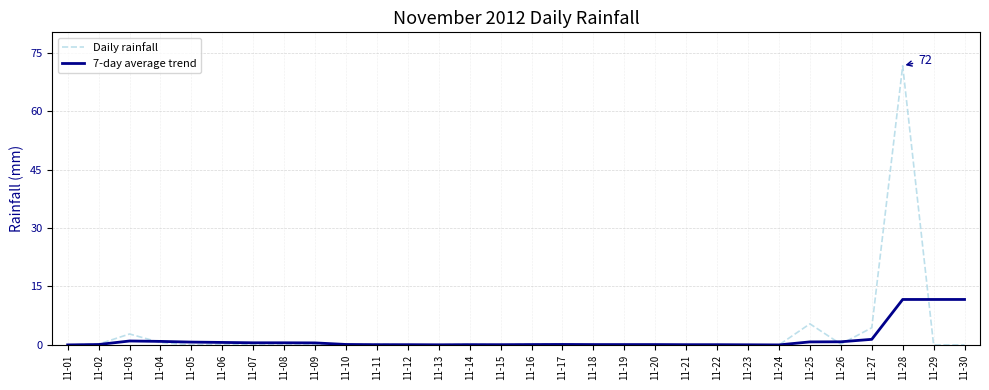

At which label is Daily rainfall closest to 35?

11-25